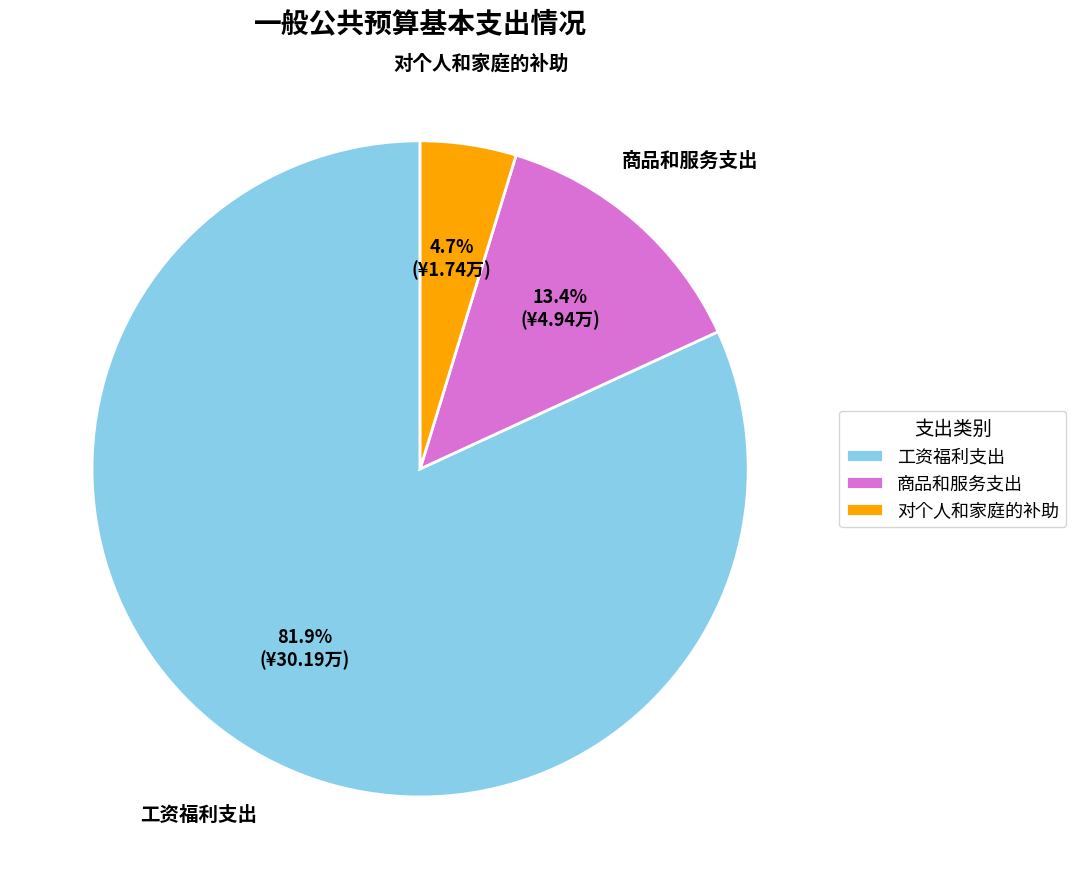

What is the smallest slice in the pie chart?

对个人和家庭的补助